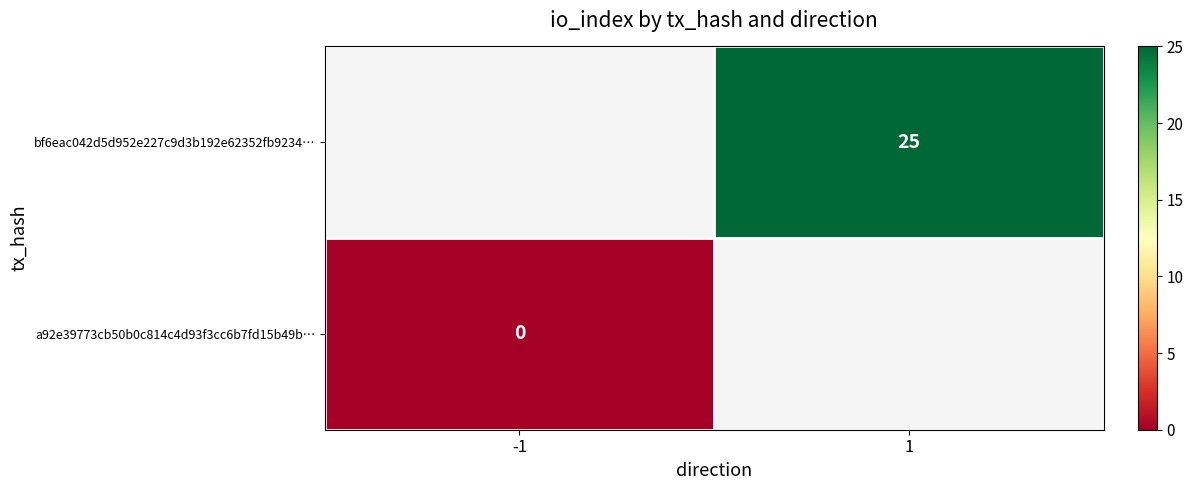

Between -1 and 1, which is larger?

1